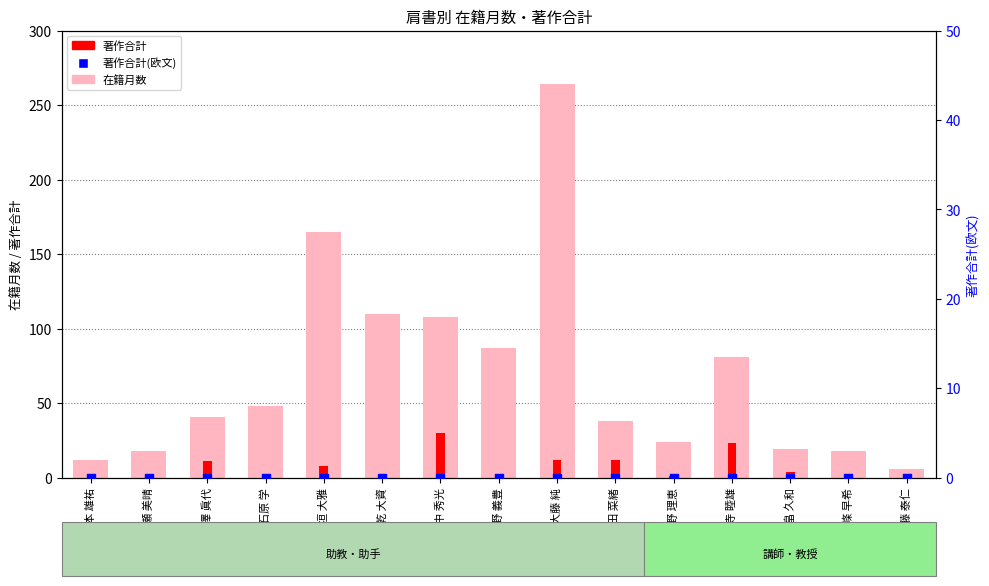

Which series reaches the maximum Y coordinate?

在籍月数